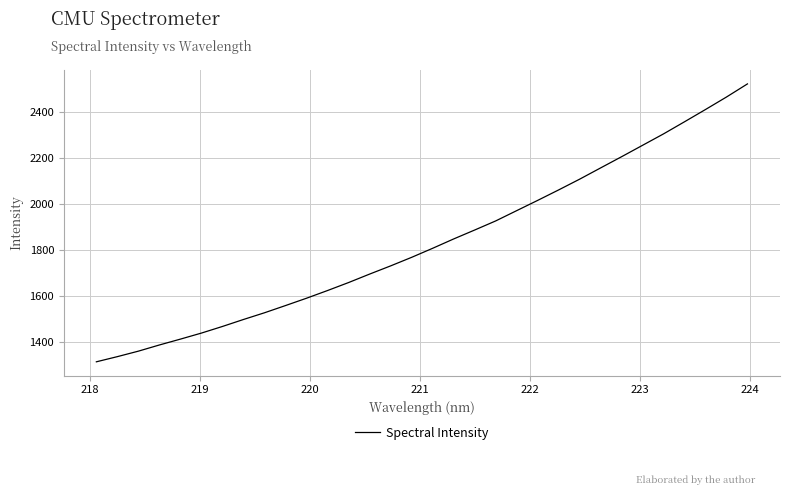

What is the greatest value displayed?

2523.3